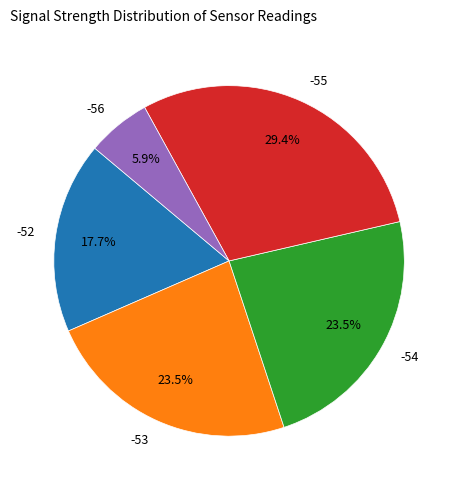

How many segments does this pie chart have?

5